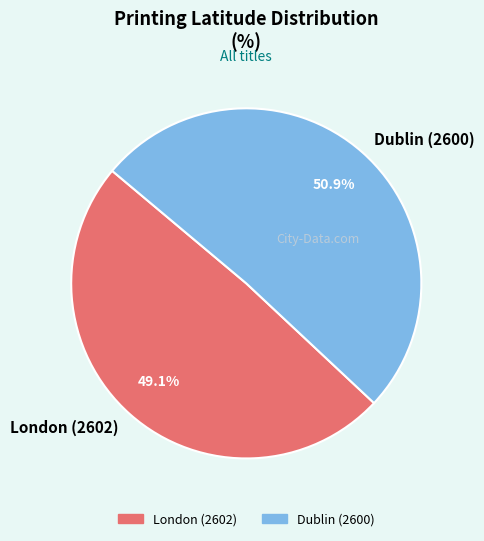

What is the majority slice?

Dublin (2600)